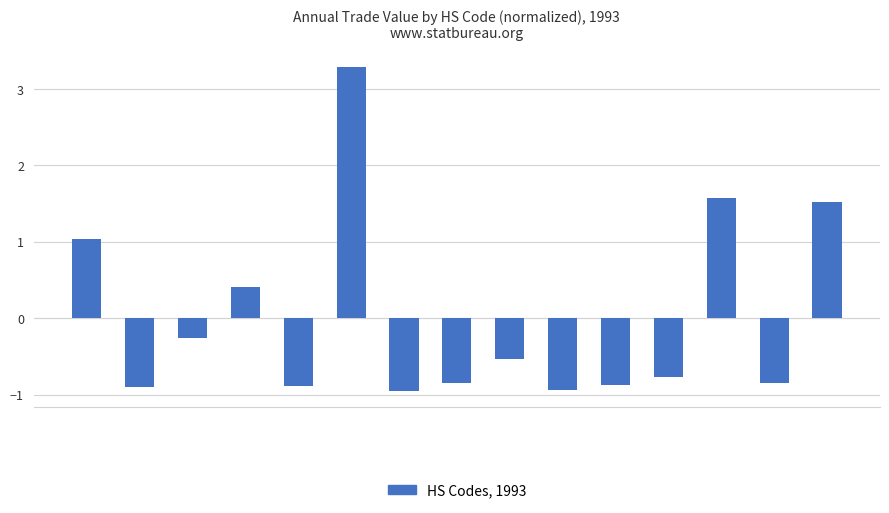

What is the greatest value displayed?

3.3